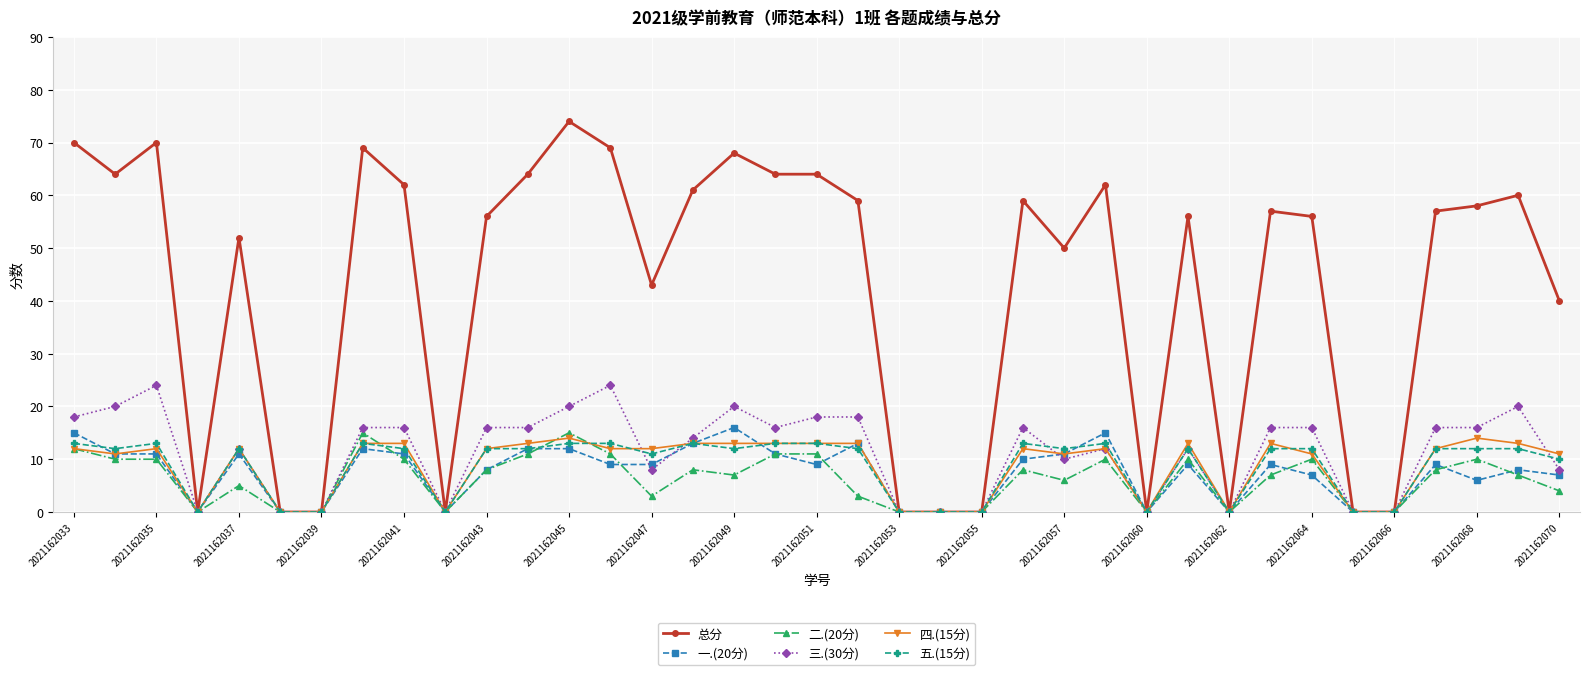

What are all the series names shown in the legend?

总分, 一.(20分), 二.(20分), 三.(30分), 四.(15分), 五.(15分)